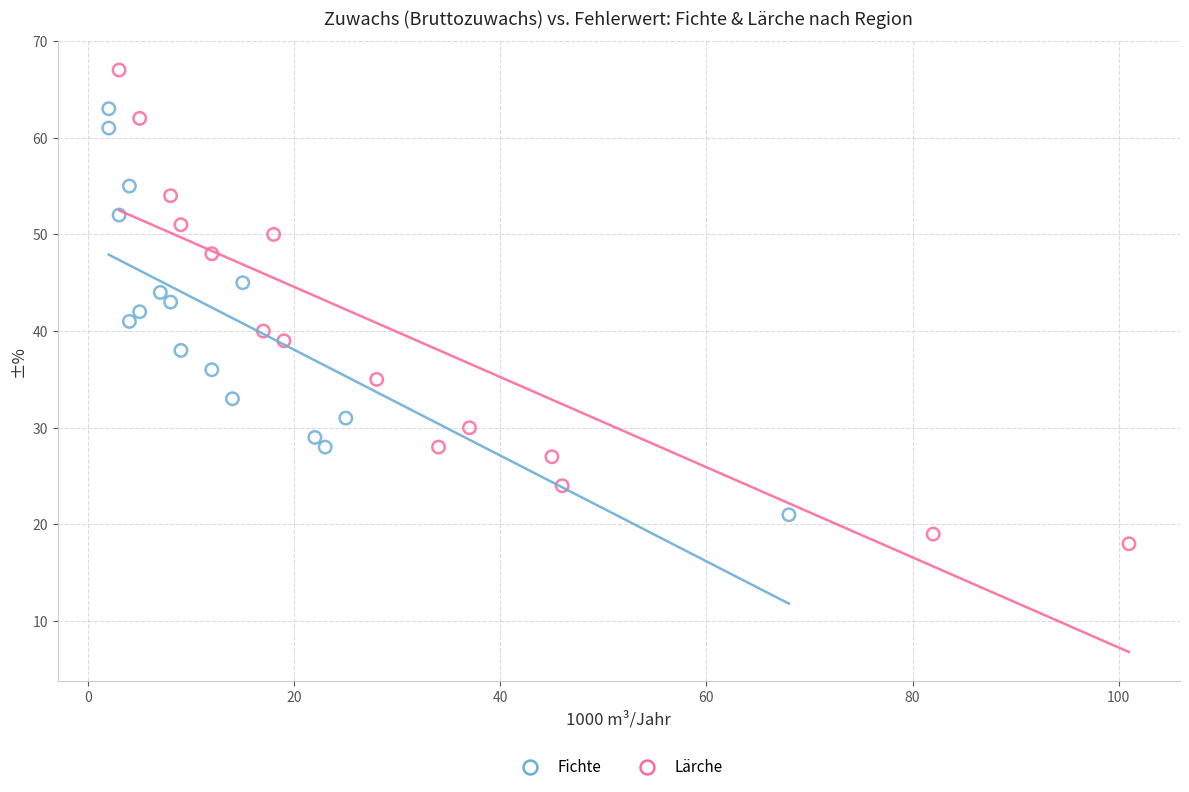

Which series reaches the maximum Y coordinate?

Lärche